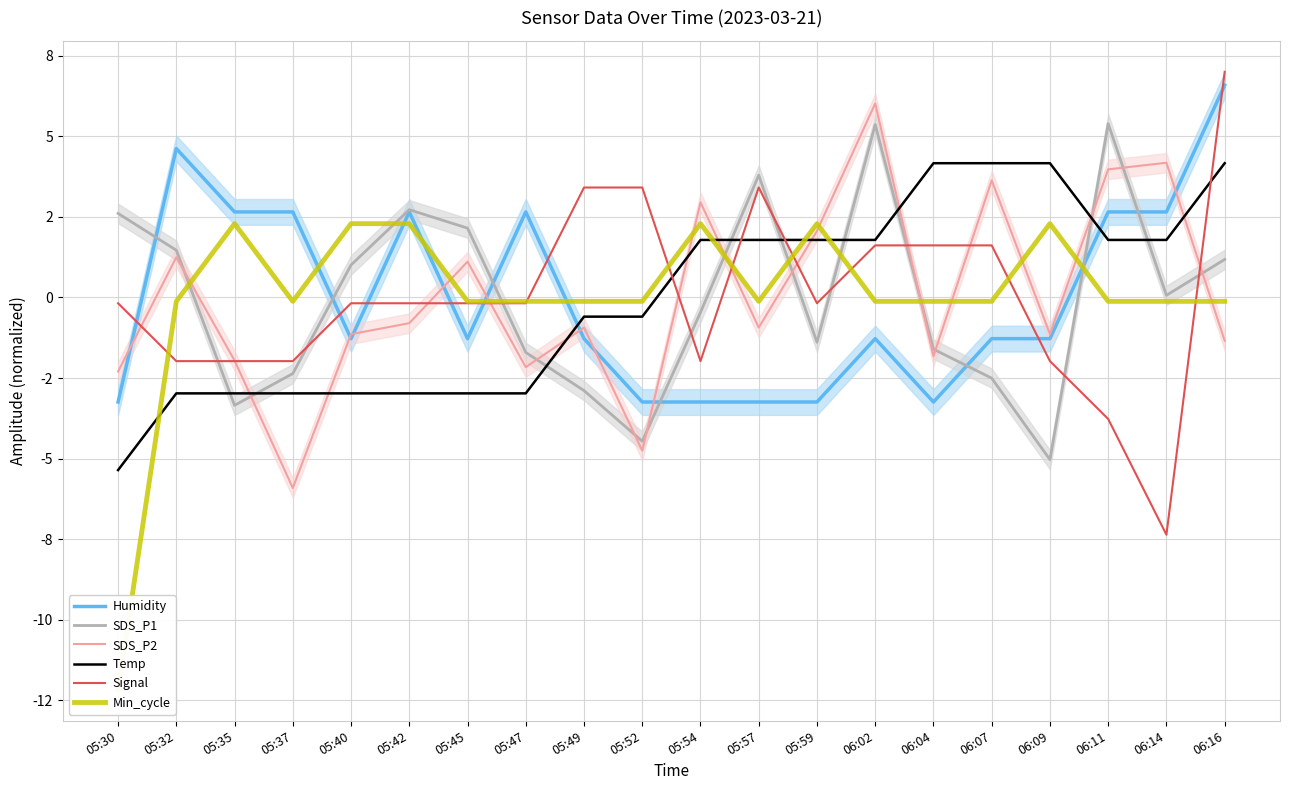

Rank the categories by Temp value from lowest to highest.

05:30, 05:32, 05:35, 05:37, 05:40, 05:42, 05:45, 05:47, 05:49, 05:52, 05:54, 05:57, 05:59, 06:02, 06:11, 06:14, 06:04, 06:07, 06:09, 06:16